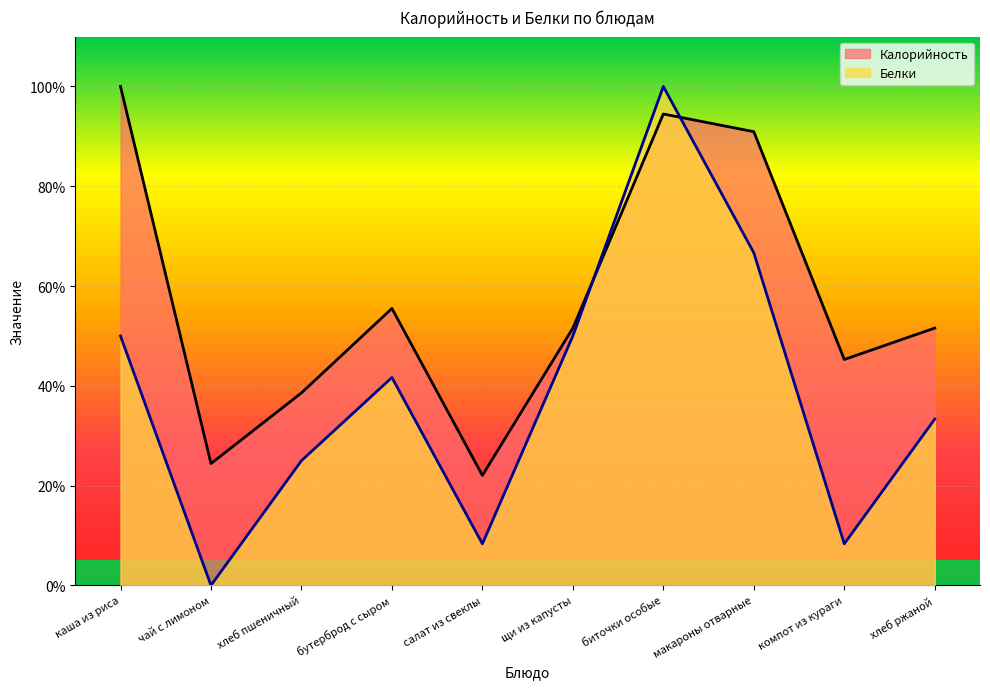

Does the chart display data point markers on the line(s)?

No